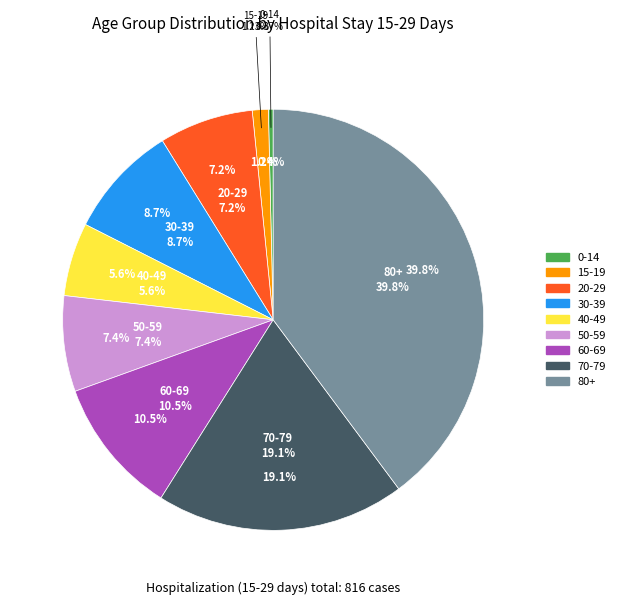

Between 60-69 and 40-49, which is larger?

60-69